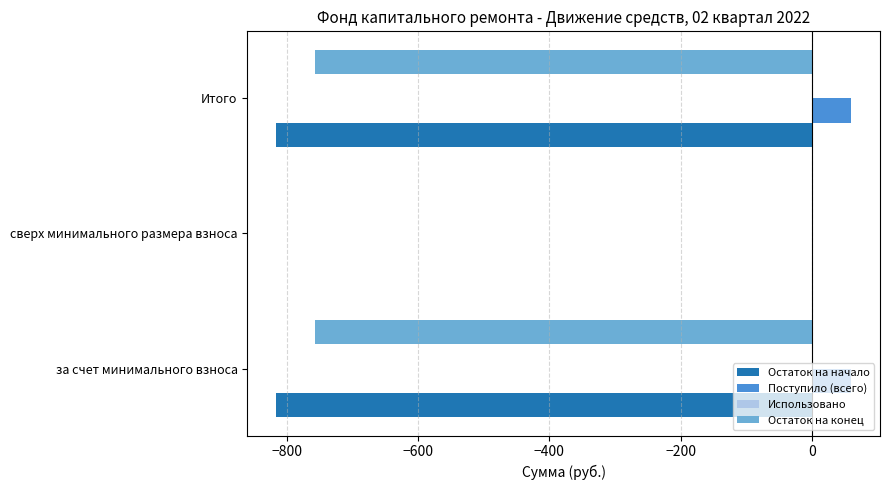

What is the maximum value shown in the chart?

59.8